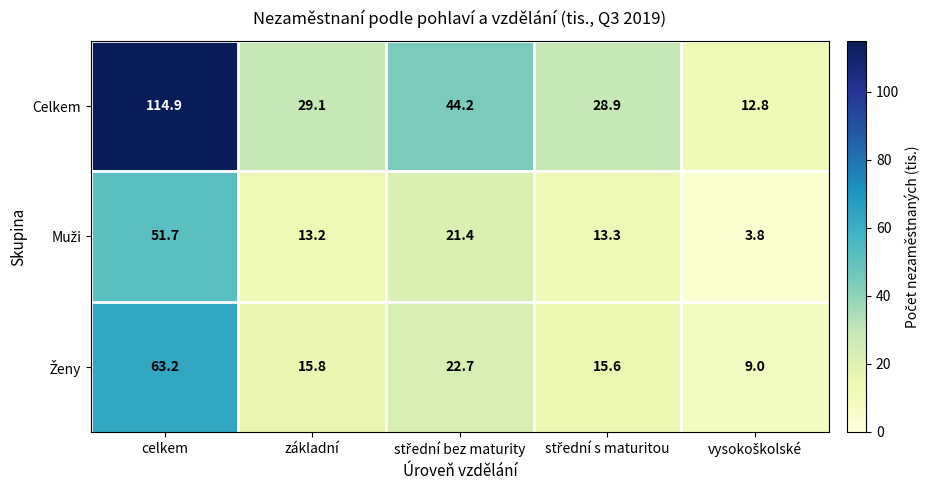

At which category does the chart reach its peak across all series?

celkem